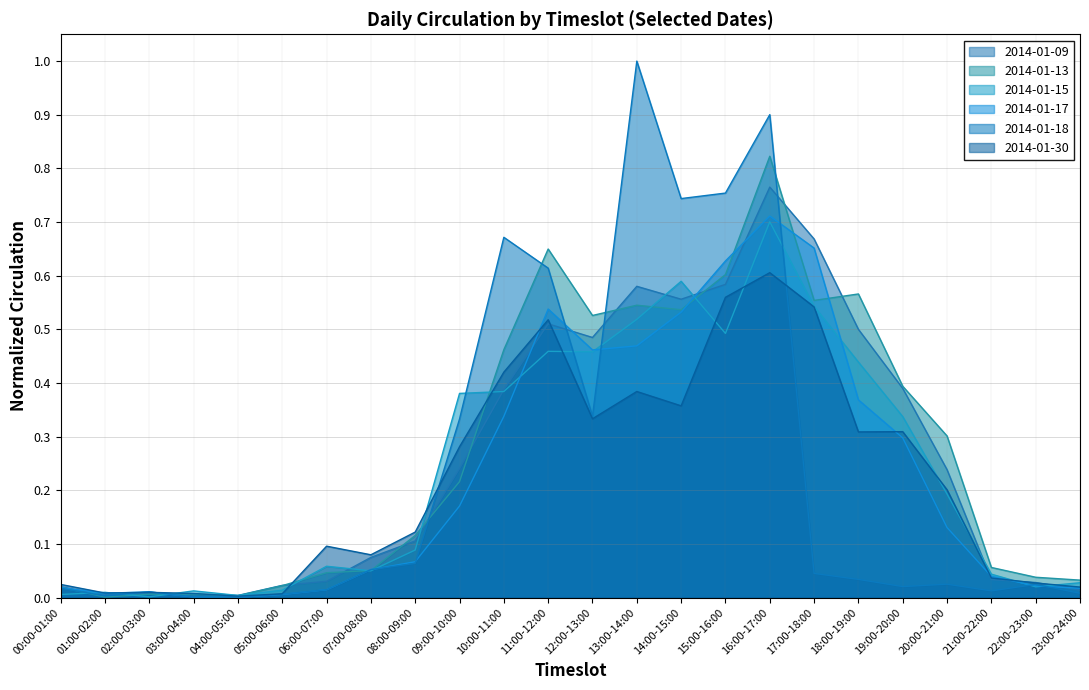

Is the value of 2014-01-09 at 14:00-15:00 greater than the value of 2014-01-17 at 06:00-07:00?

Yes